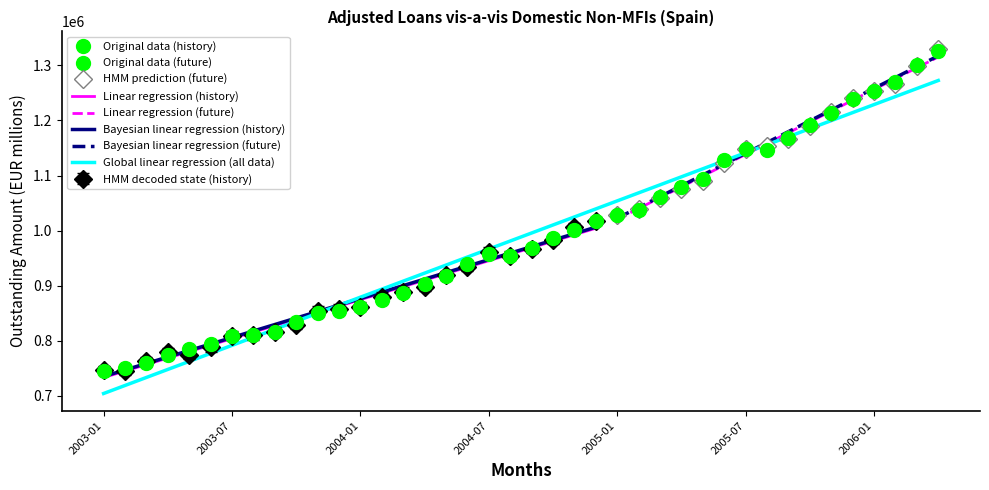

The value of Global linear regression (all data) at 2005-07 is 1141397.6. True or false?

True